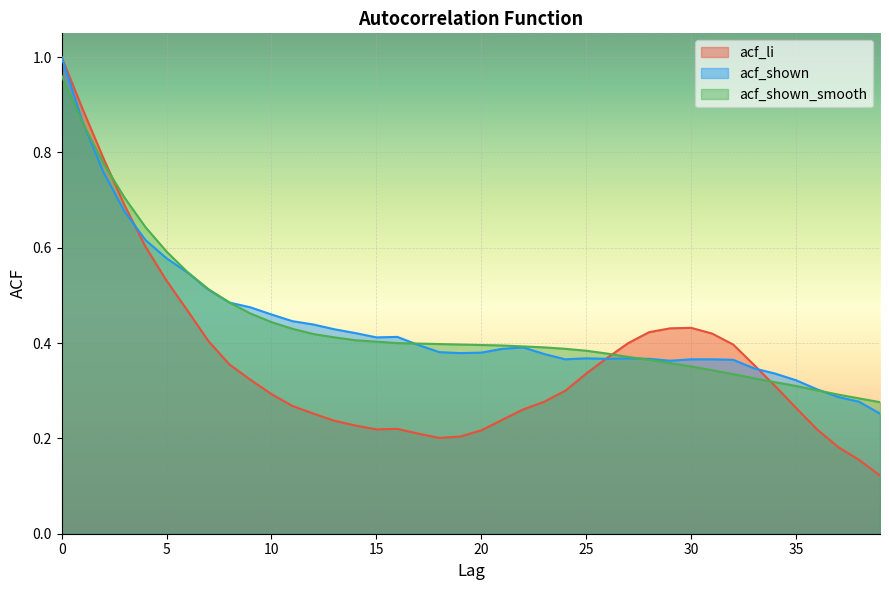

The value of acf_shown_smooth at 10 is 0.4. True or false?

True